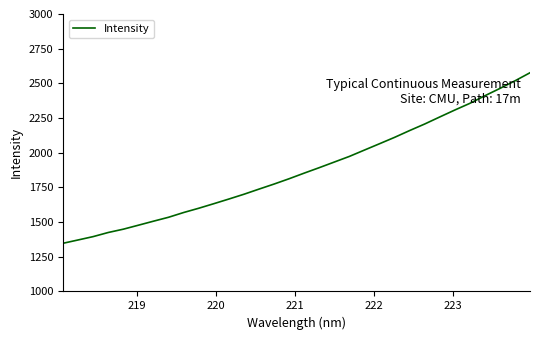

Is this an area chart (filled region under the line)?

No